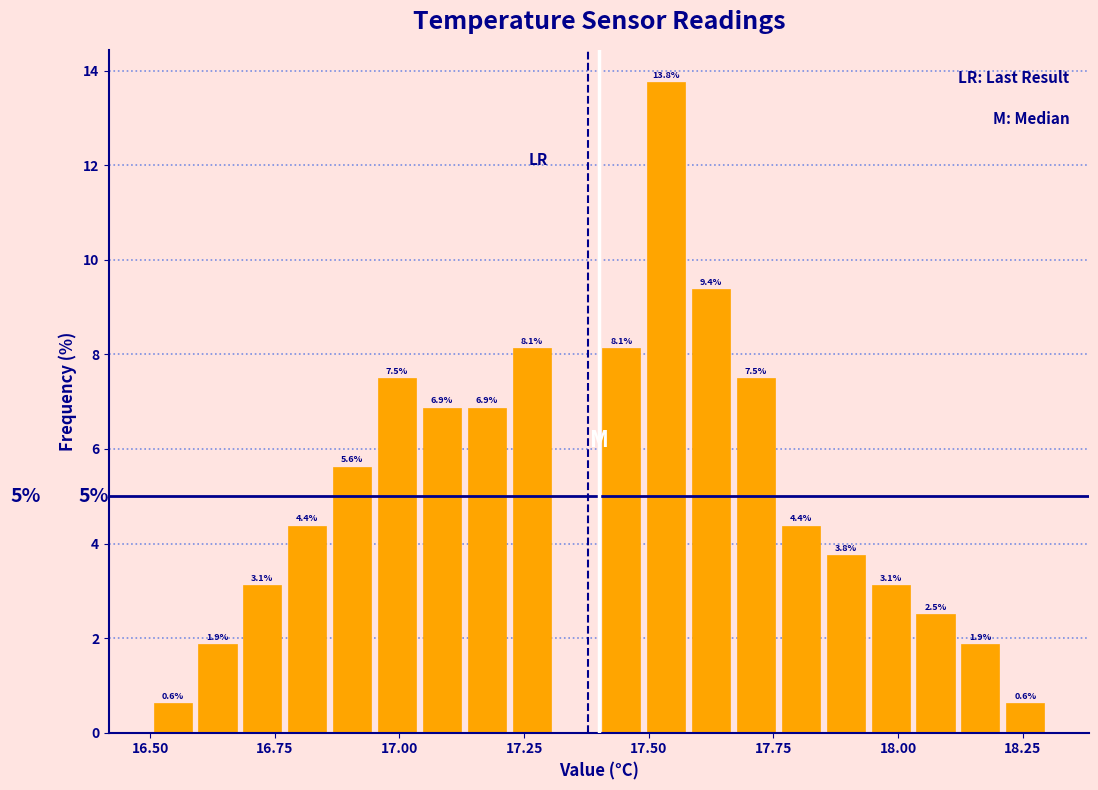

Around what value on the x-axis is the tallest bar? Give the approximate position of its centre, as read against the axis.

17.55